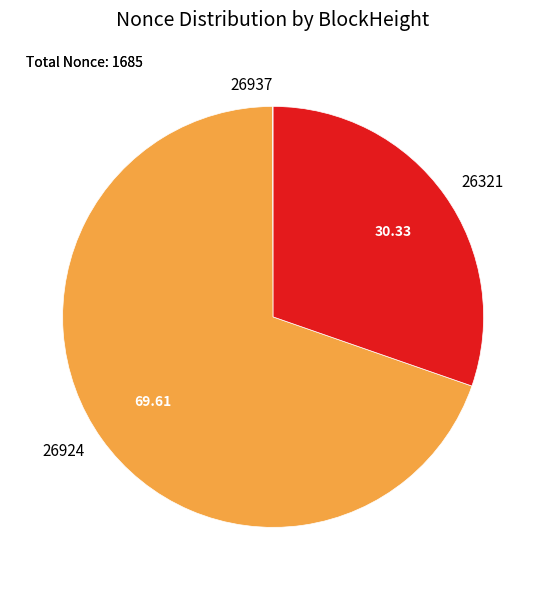

Do 26321 and 26924 together represent more than half of the pie?

Yes